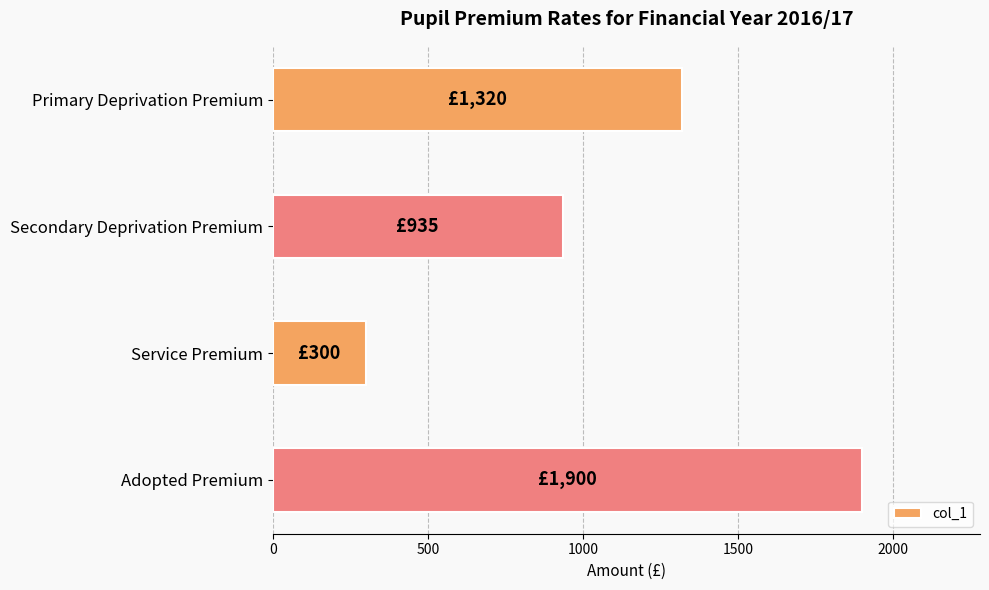

True or false: the data shows 935 at Secondary Deprivation Premium.

True